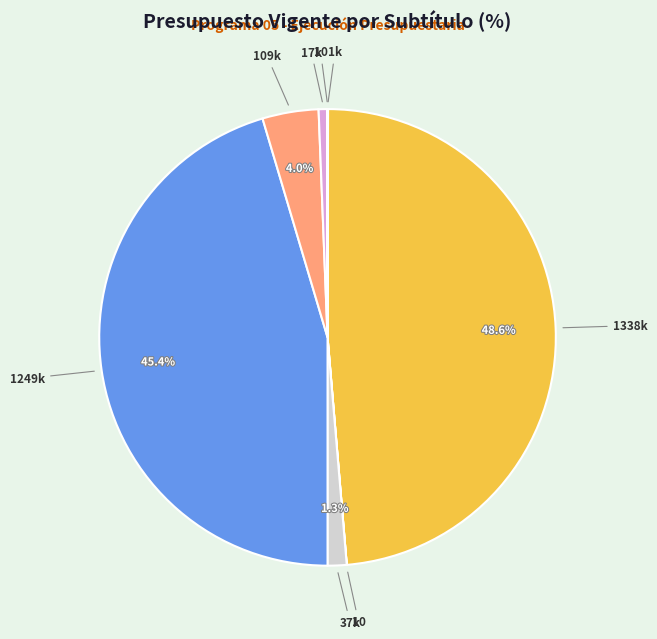

Does any single category account for the majority?

No